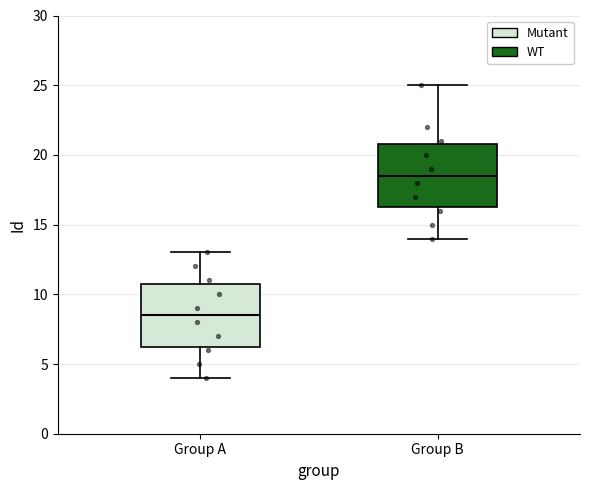

Reading left to right, transcribe this box plot: for each box, give where its median line is, the range the box spans, and where its two whiskers end, as read against the y-axis. The values are not printed on the chart, so give them approximately, as read against the axis.

Group A: median 8.5, box 6.5 to 11.0, whiskers 4.0 to 13.0
Group B: median 18.5, box 16.5 to 21.0, whiskers 14.0 to 25.0